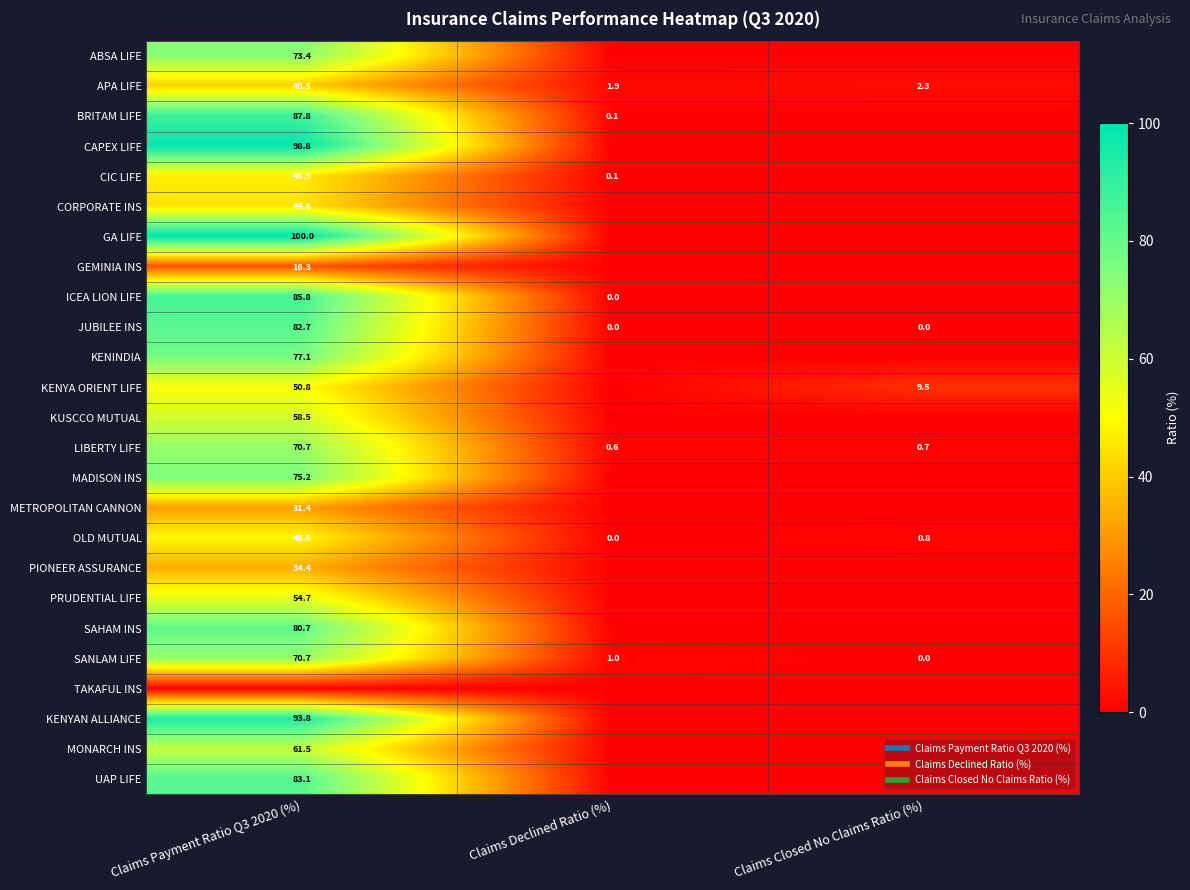

Is it true that KENYAN ALLIANCE equals 0.0 at Claims Declined Ratio (%)?

True